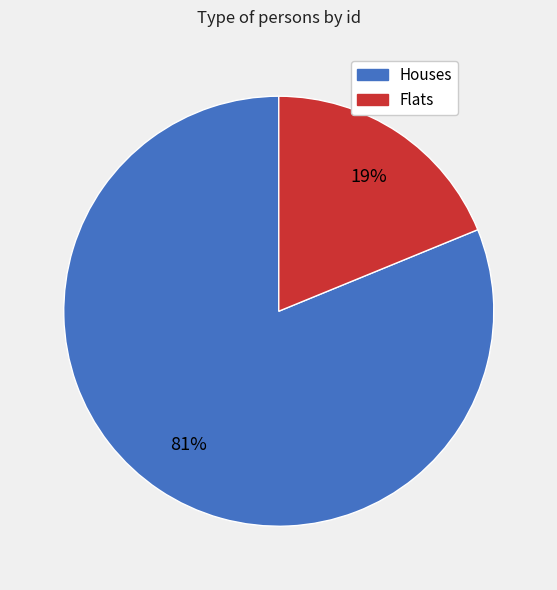

Does any single category account for the majority?

Yes